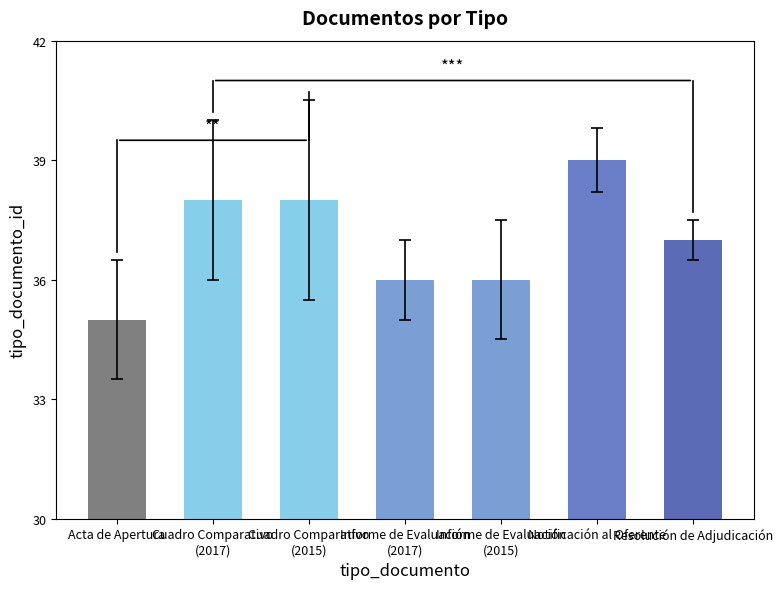

Approximately how many times larger is the value at Informe de Evaluación
(2017) compared to Notificación al Oferente?

0.9